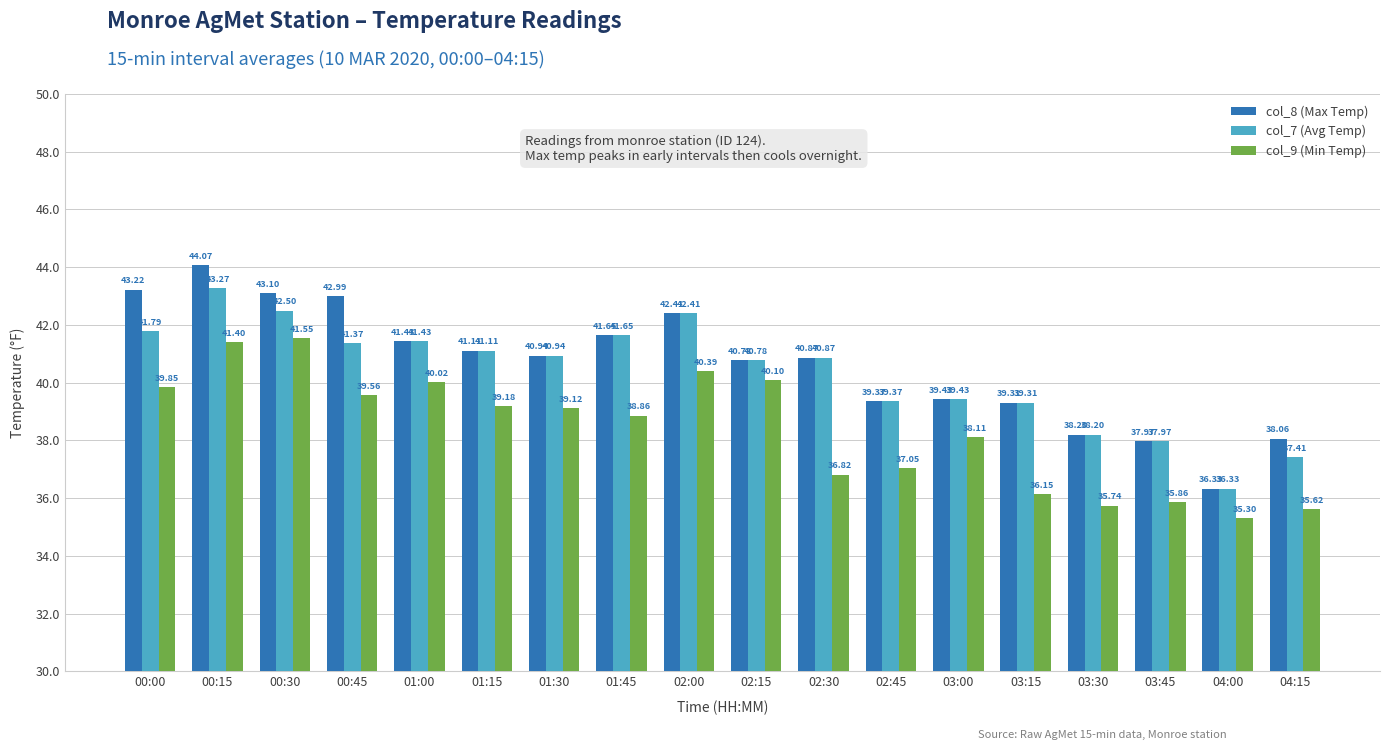

What is the smallest value displayed?

35.3